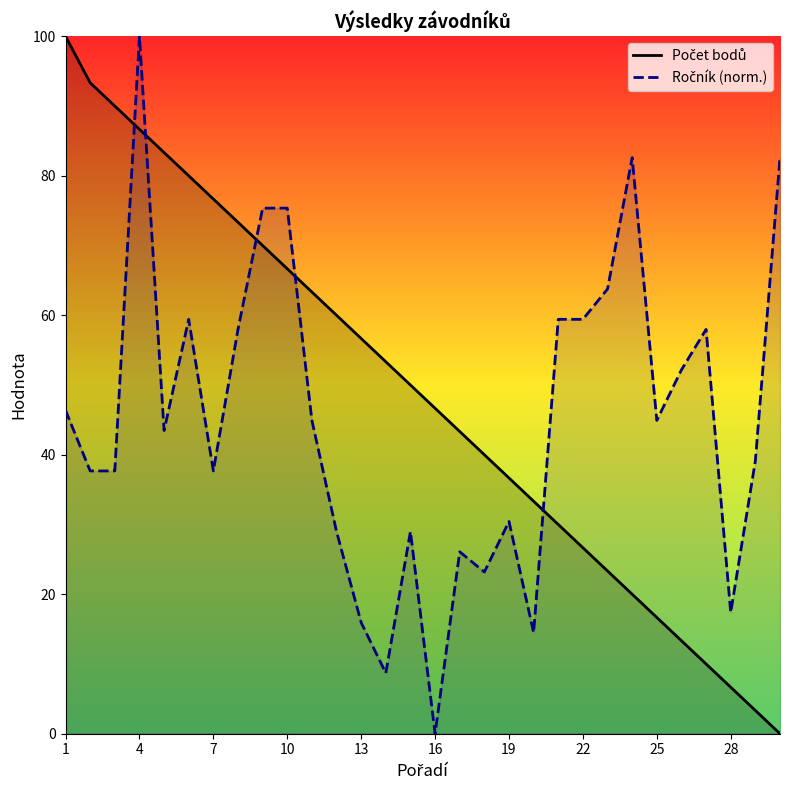

In Ročník (norm.), how many points are higher than both neighbors (excluding endpoints)?

7